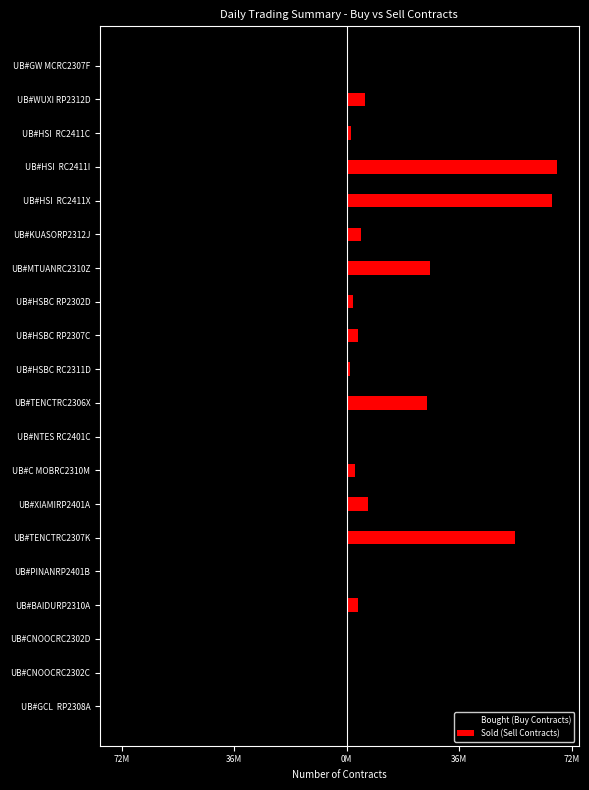

What is the sum of all Bought (Buy Contracts) values?

-212598500